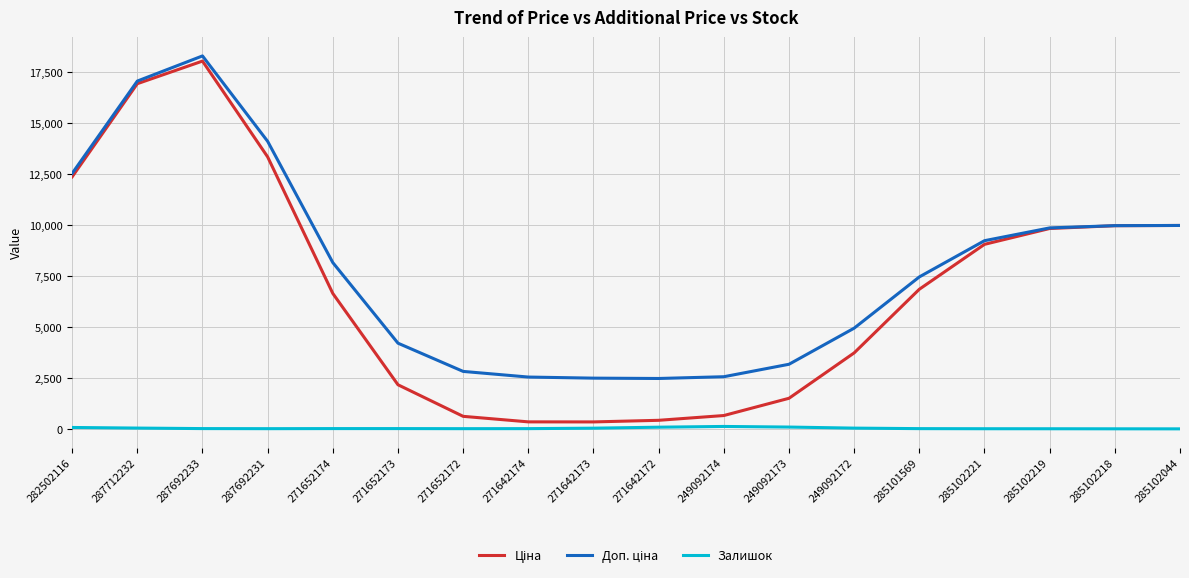

What is the greatest value displayed?

18286.7